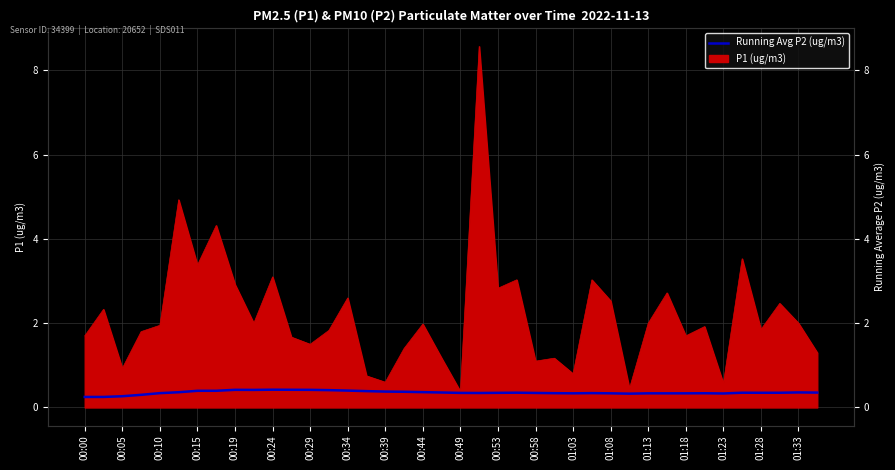

How many values are between 0 and 1?

40